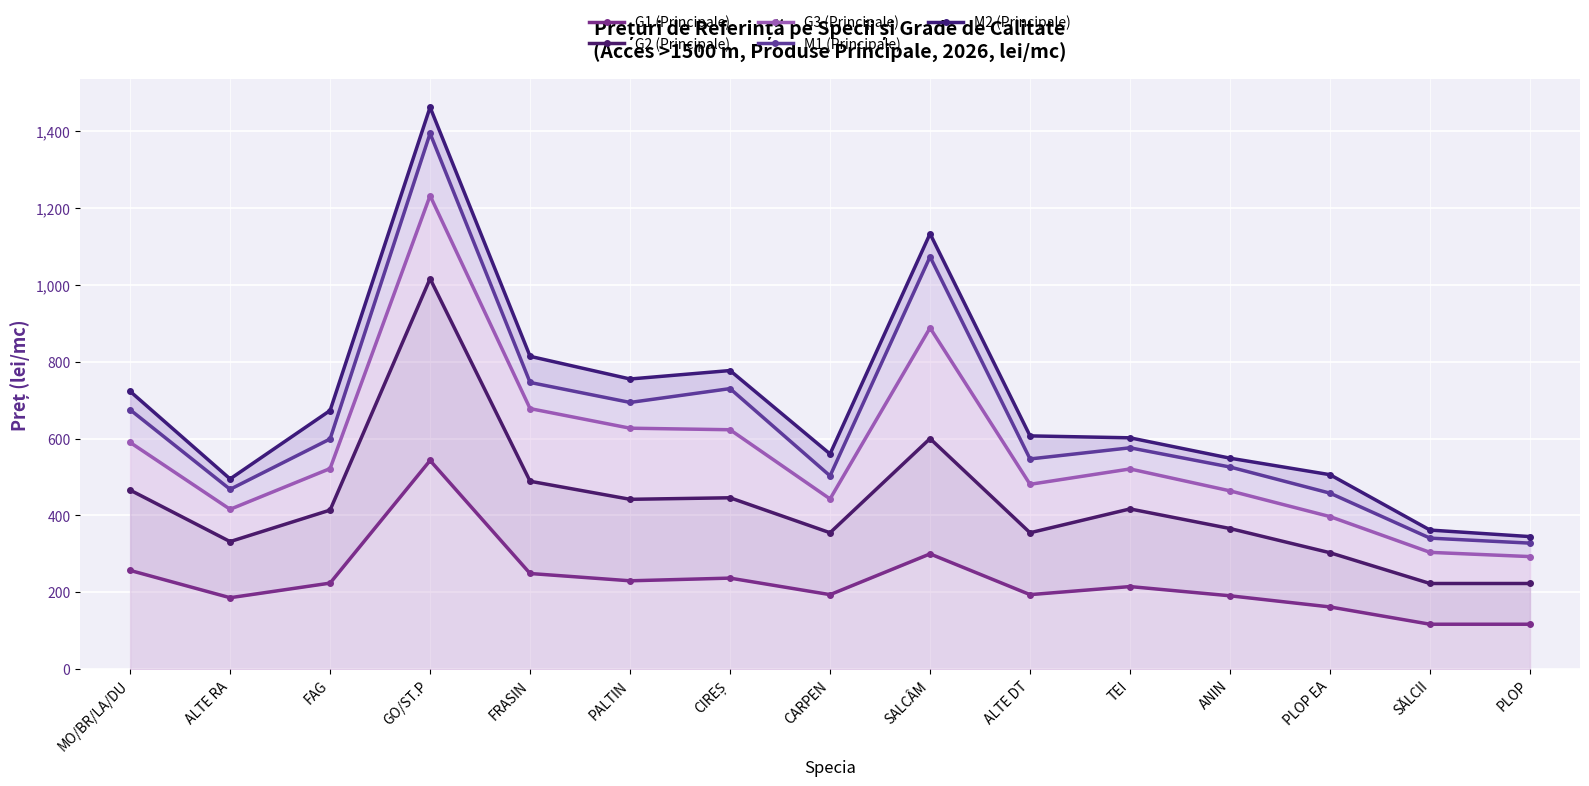

At which category does G1 (Principale) reach its first local valley?

ALTE RA